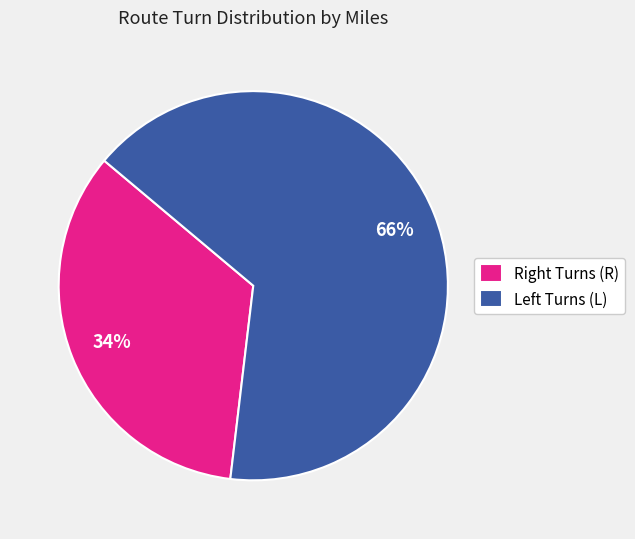

To the nearest percent, what is the difference between the largest and smallest slice percentages?

32%